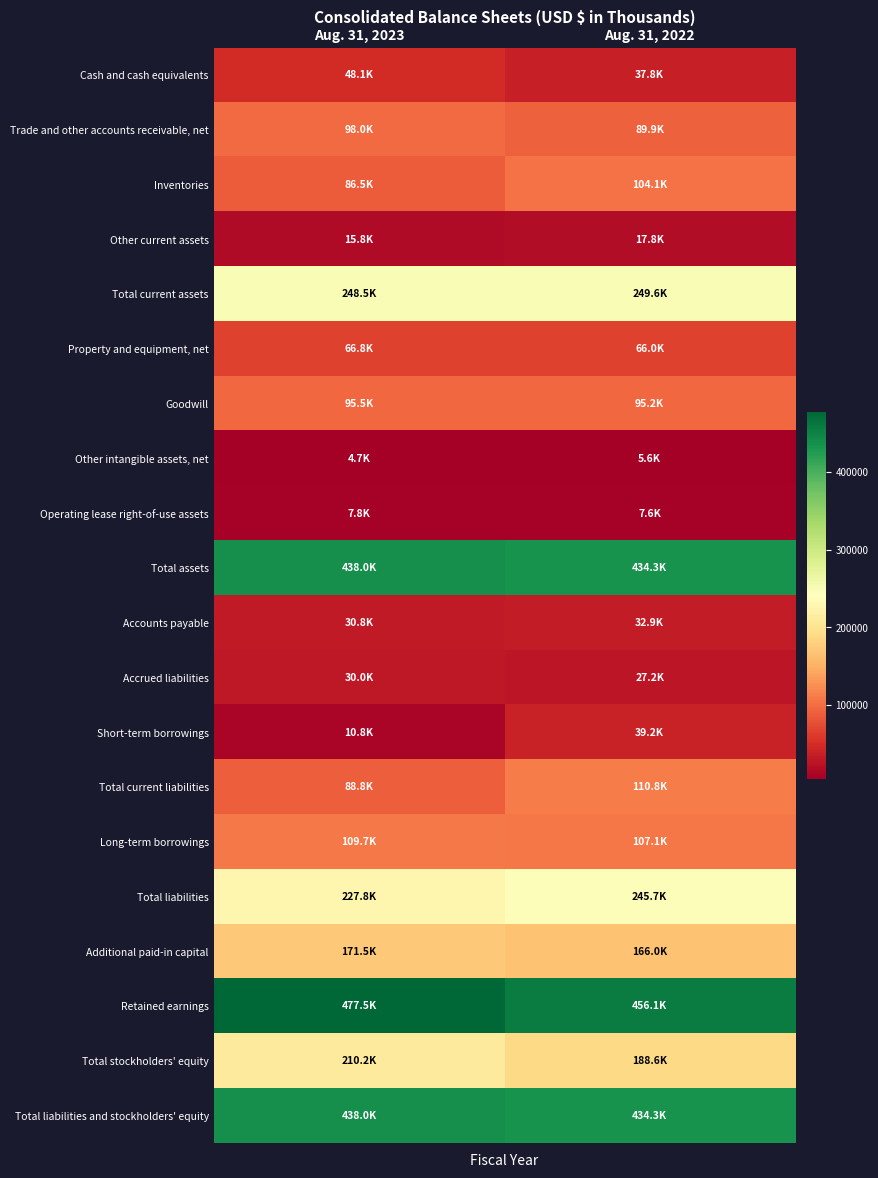

Between Aug. 31, 2022 and Aug. 31, 2023, which is larger?

Aug. 31, 2023